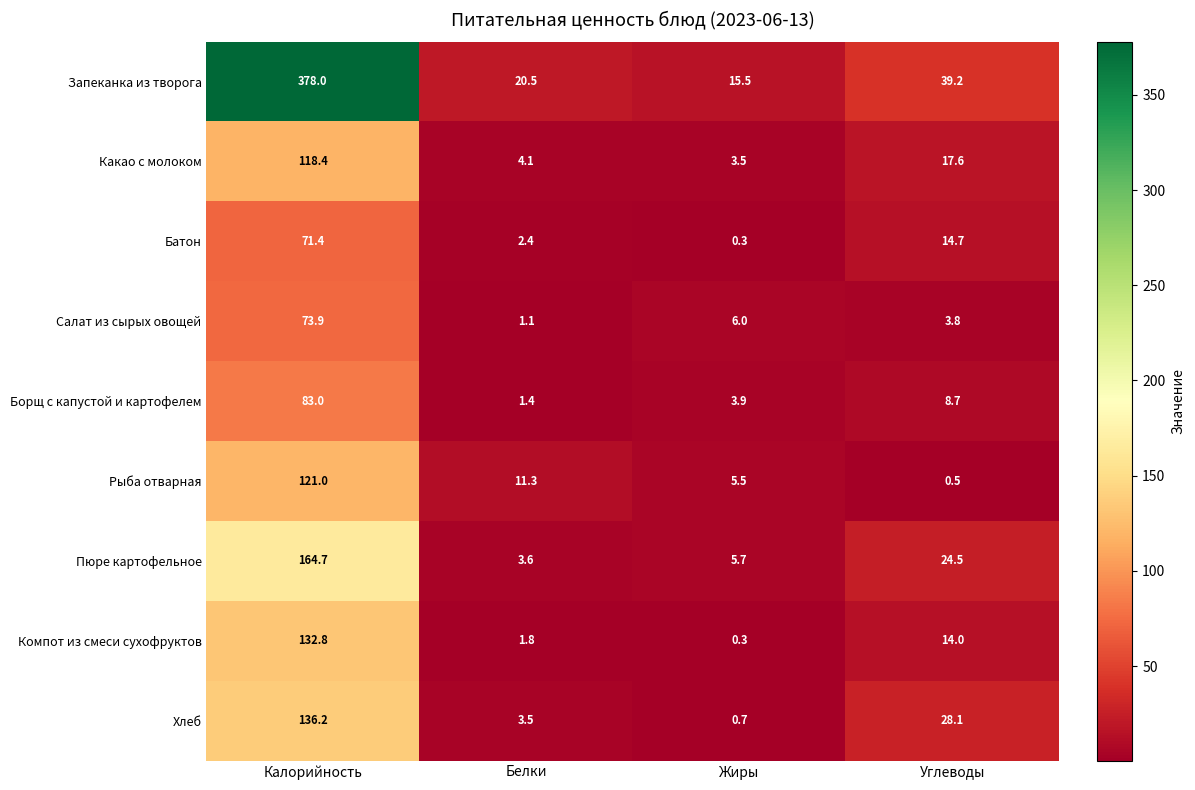

The value of Компот из смеси сухофруктов at Углеводы is 14.0. True or false?

True